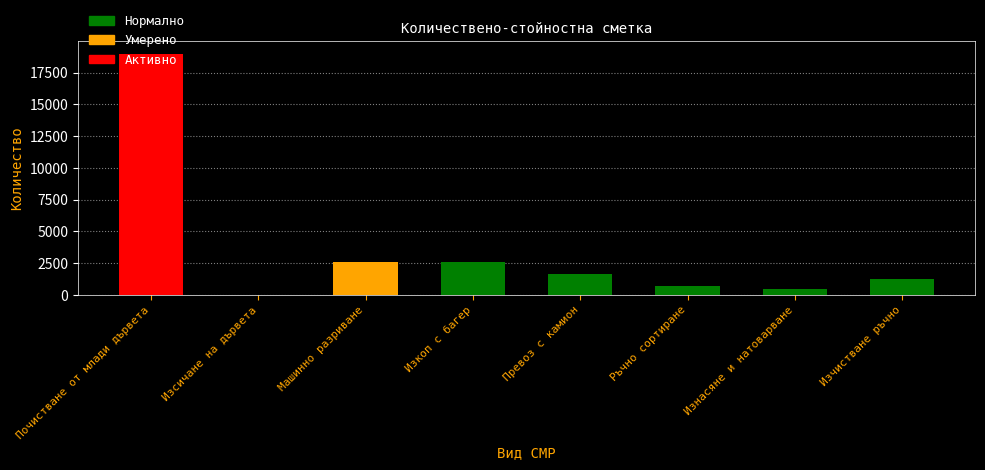

What is the greatest value displayed?

19000